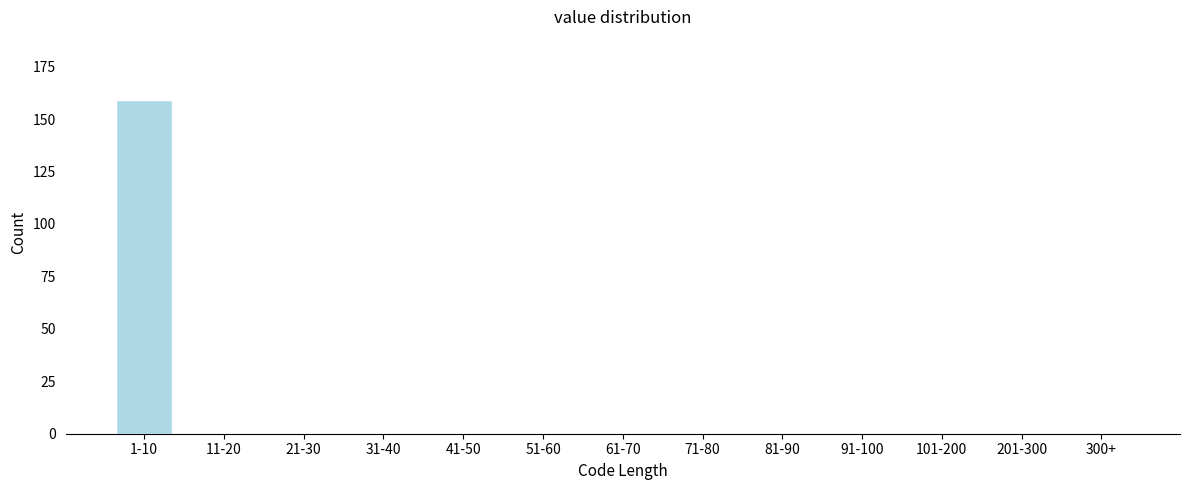

Reading left to right, extract all data points from this chart.

1-10=159	11-20=0	21-30=0	31-40=0	41-50=0	51-60=0	61-70=0	71-80=0	81-90=0	91-100=0	101-200=0	201-300=0	300+=0